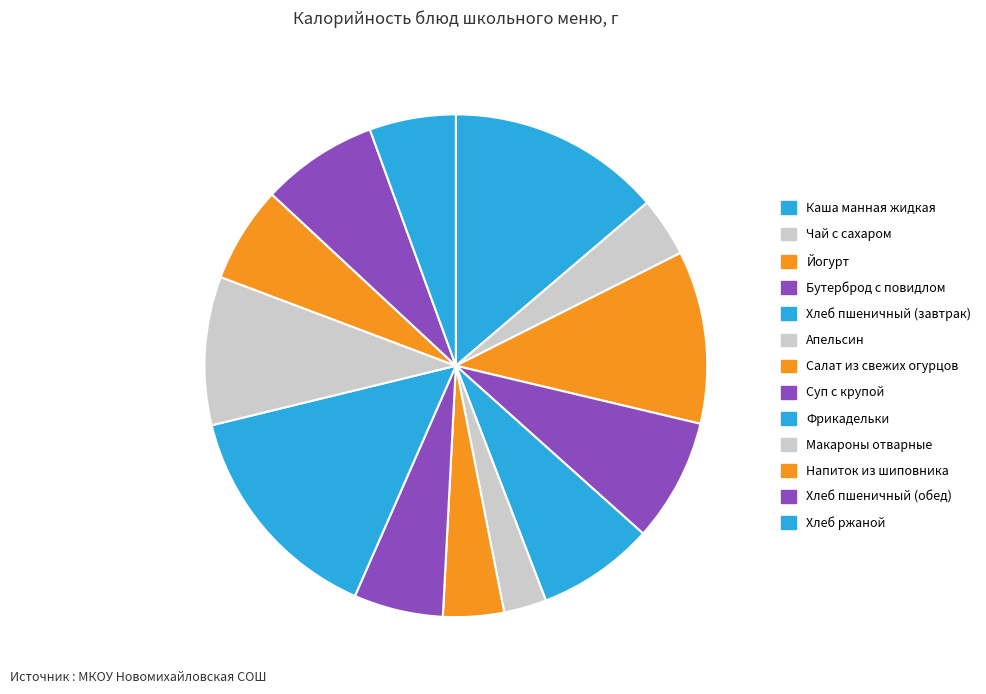

What is the change in value from Йогурт to Хлеб ржаной?

-87.0